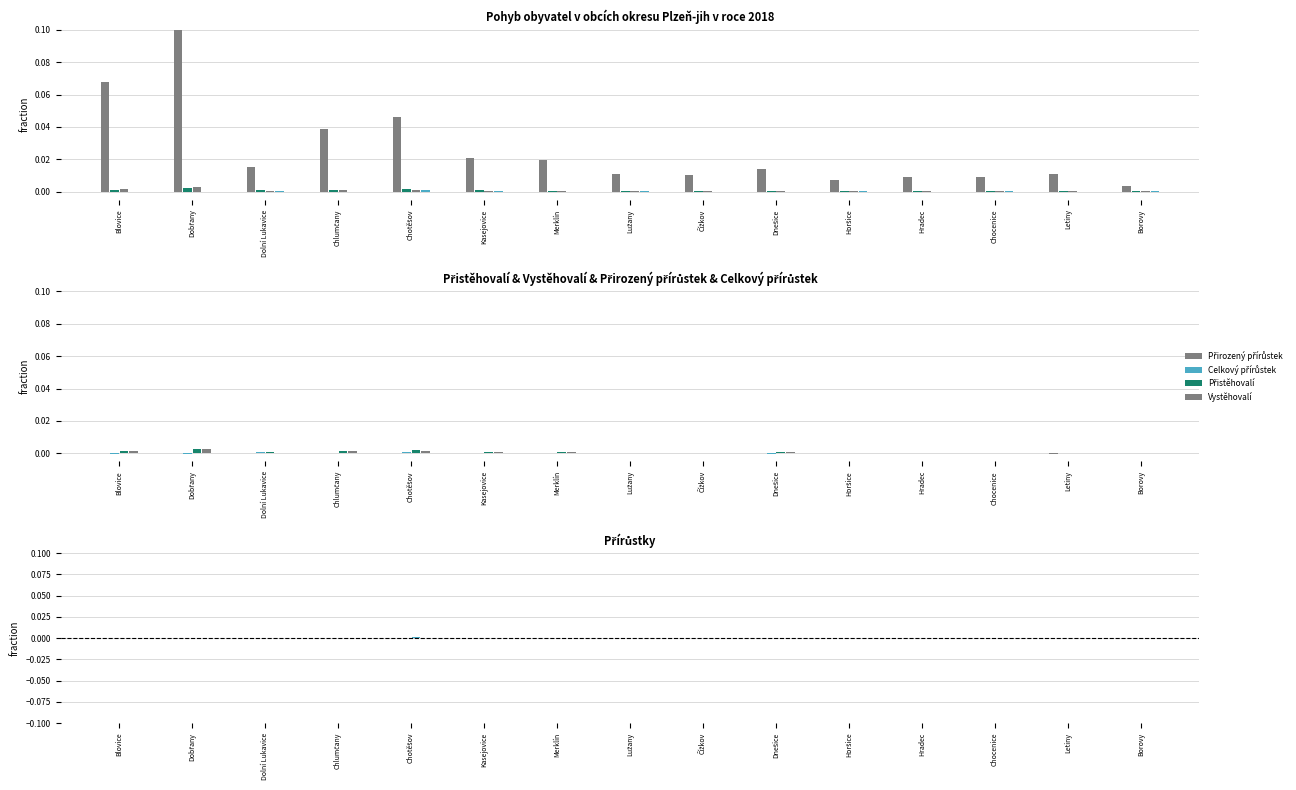

What is the maximum value shown in the chart?

0.1